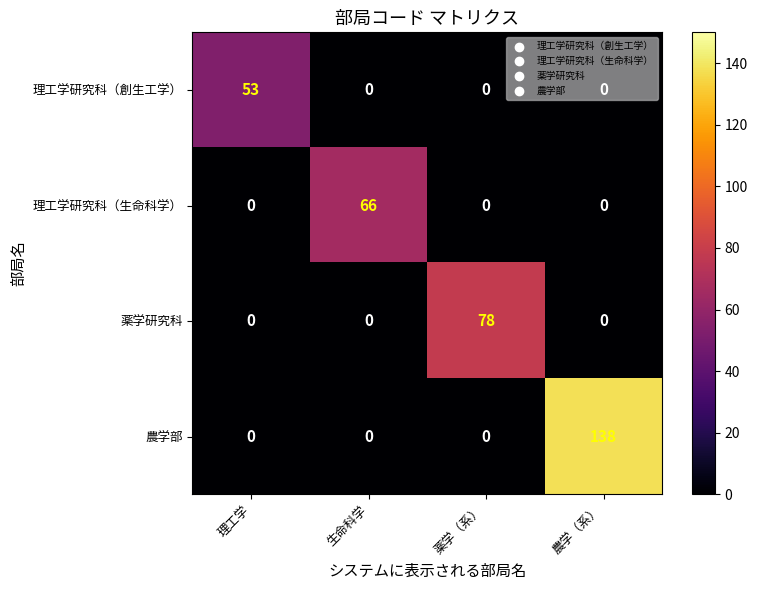

The 理工学研究科（創生工学） series shows 0 at 薬学（系）. True or false?

True